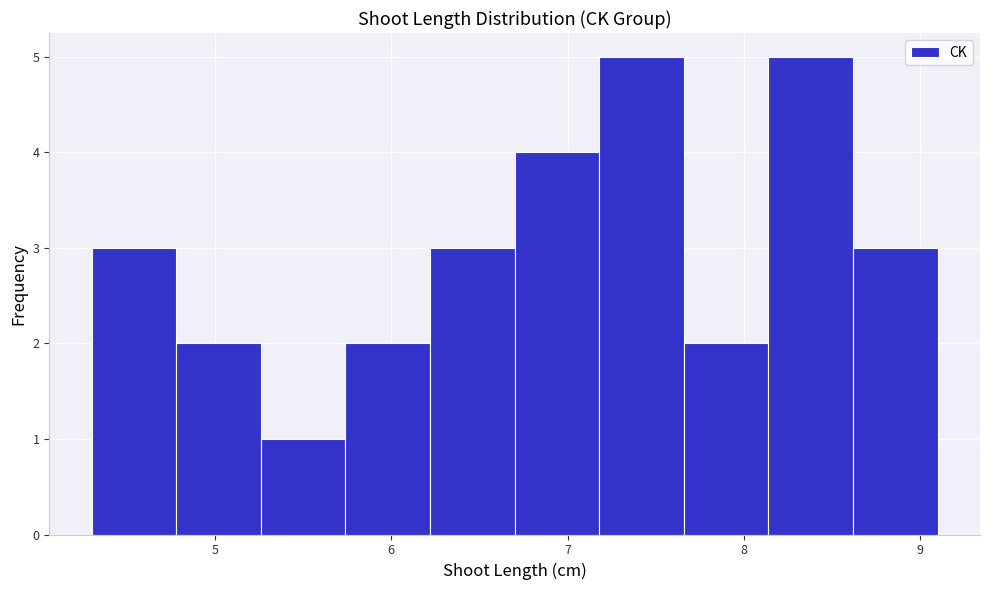

How tall is the bar that spans 6.22 to 6.70 on the x-axis? Neither the bar edges nor the heights are printed on the chart, so give them approximately, as read against the axes.

3